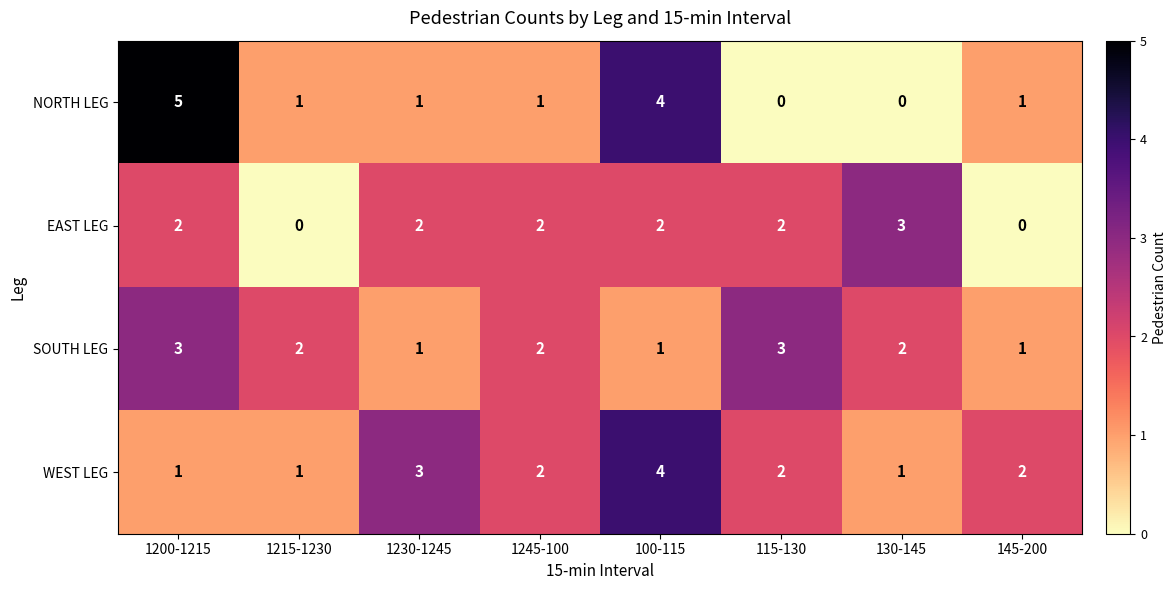

How many SOUTH LEG values are between 1 and 3?

8